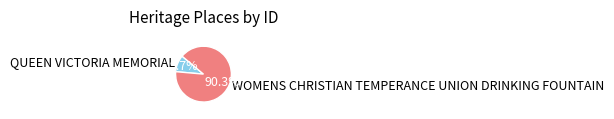

Which has a higher value, QUEEN VICTORIA MEMORIAL or WOMENS CHRISTIAN TEMPERANCE UNION DRINKING FOUNTAIN?

WOMENS CHRISTIAN TEMPERANCE UNION DRINKING FOUNTAIN